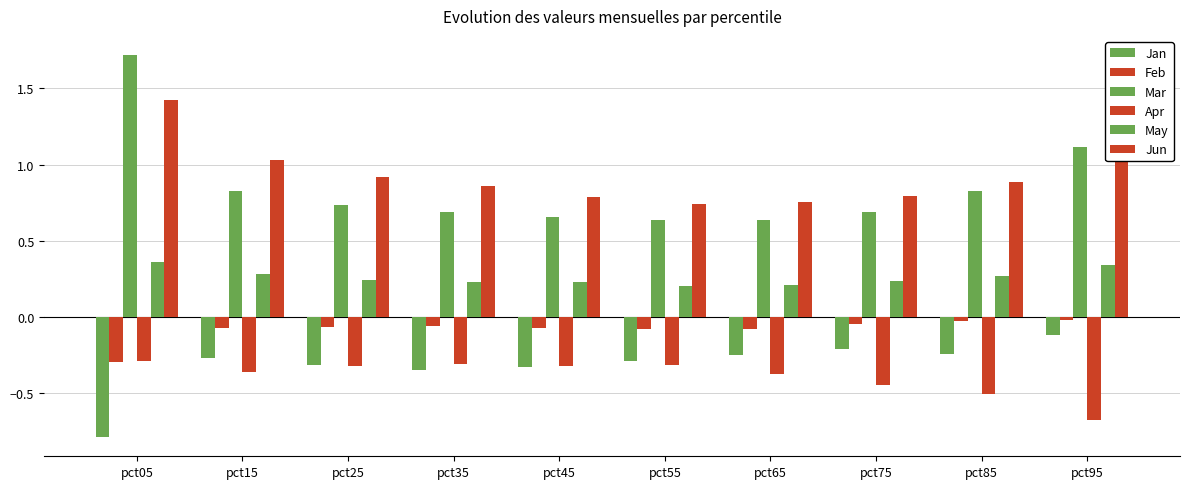

What is the minimum value shown in the chart?

-0.8